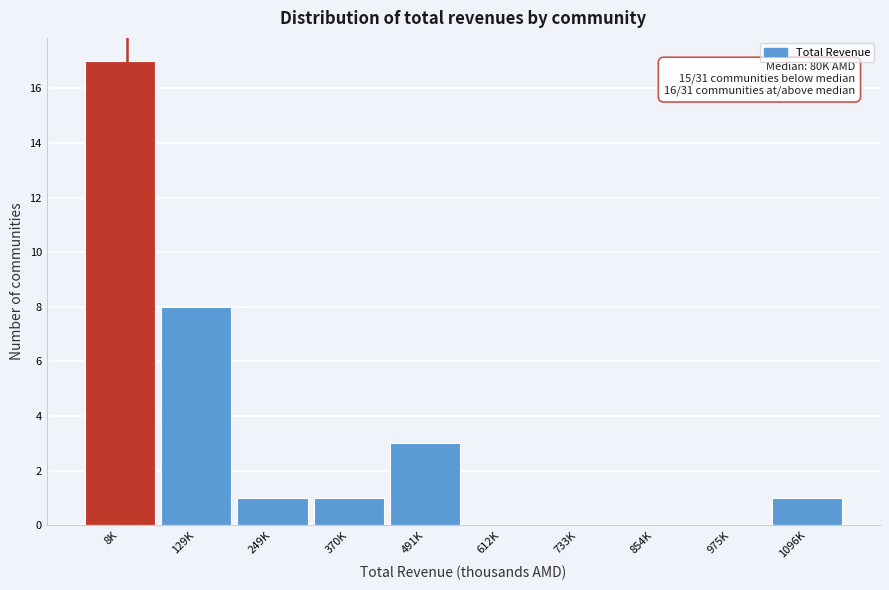

Reading left to right, list all the values displayed in this chart.

8K=17	129K=8	249K=1	370K=1	491K=3	612K=0	733K=0	854K=0	975K=0	1096K=1